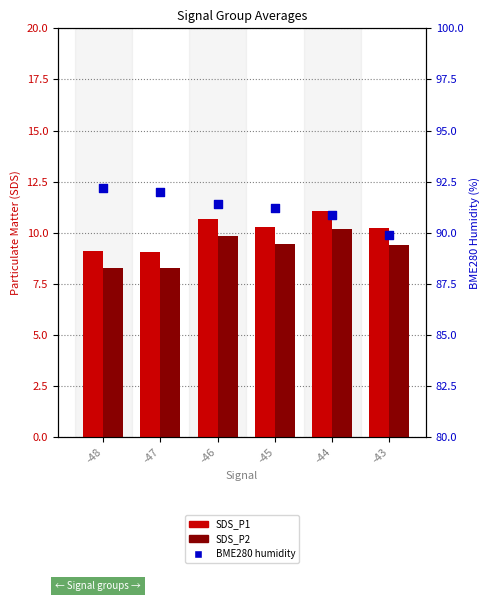

At how many categories does at least one series exceed 25?

6